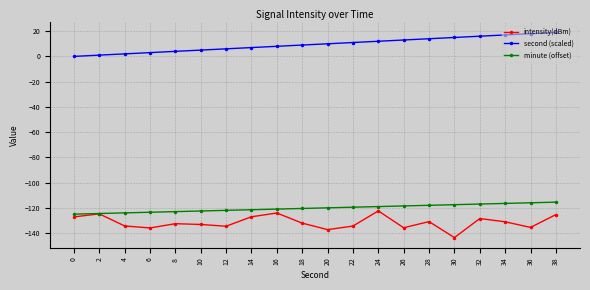

Which series changed the most between 6 and 38?

second (scaled)